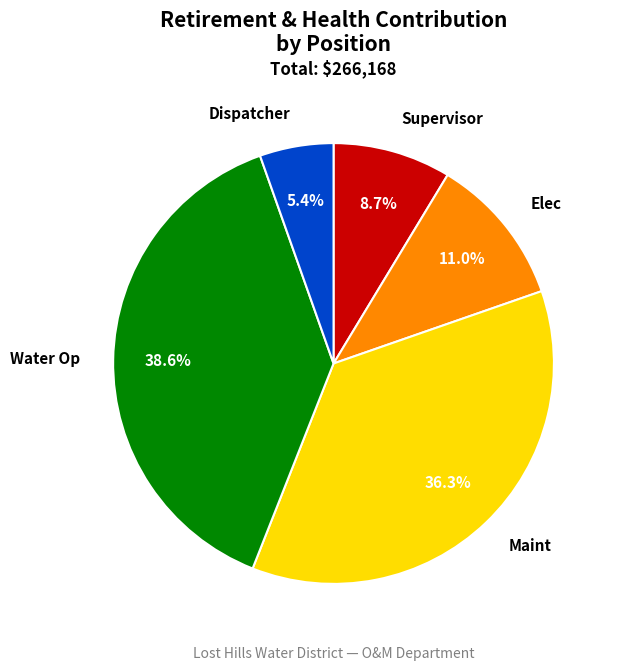

Is there any slice that represents more than half of the pie?

No